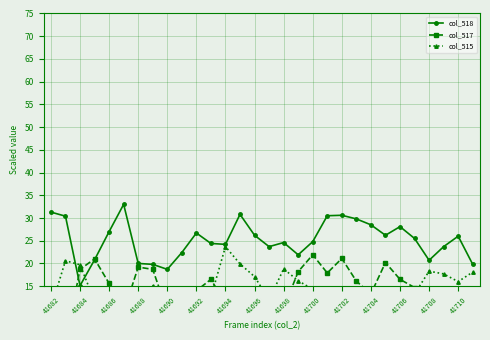

What is the minimum value for col_518?

15.1